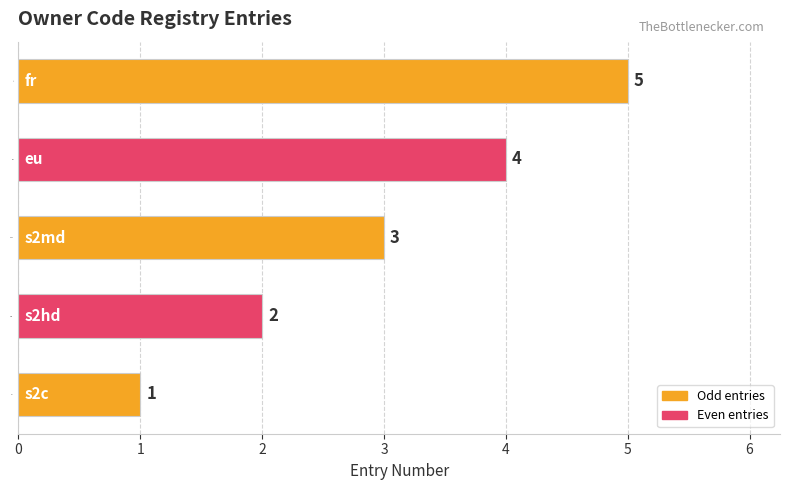

What is the change in value from s2c to s2md?

+2